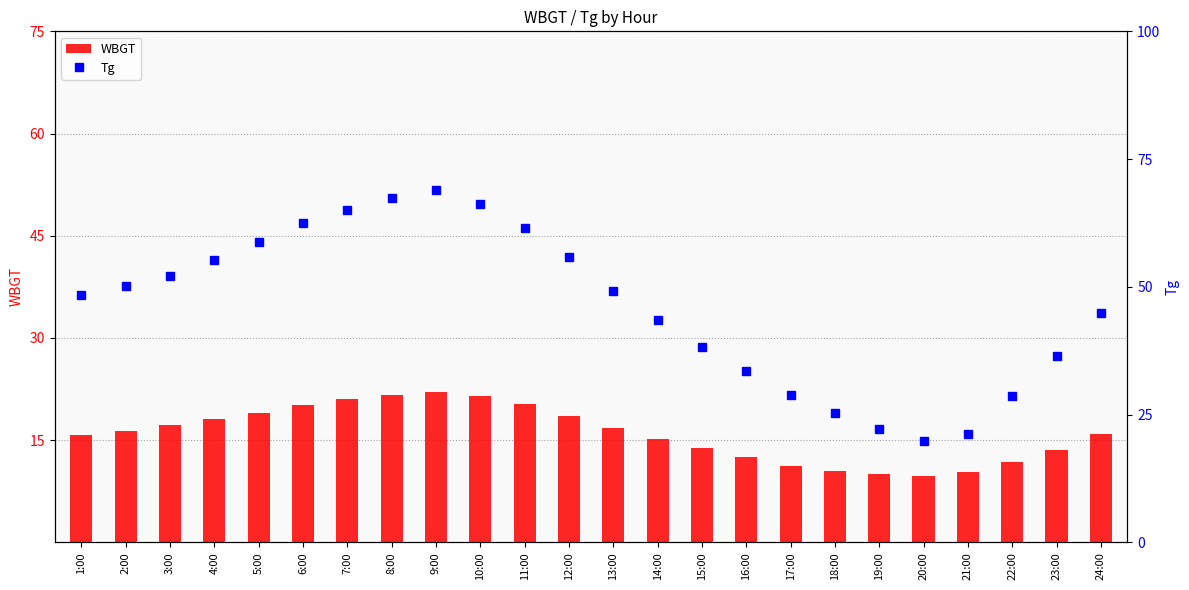

What are all the series names shown in the legend?

WBGT, Tg